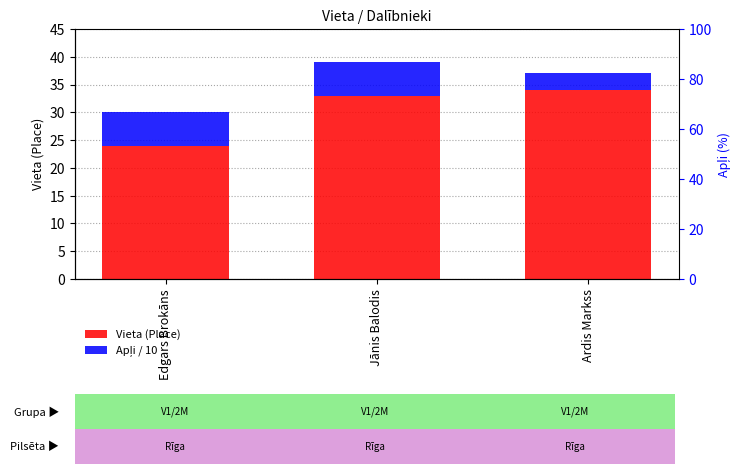

How many values in the Vieta (Place) series exceed 33?

1